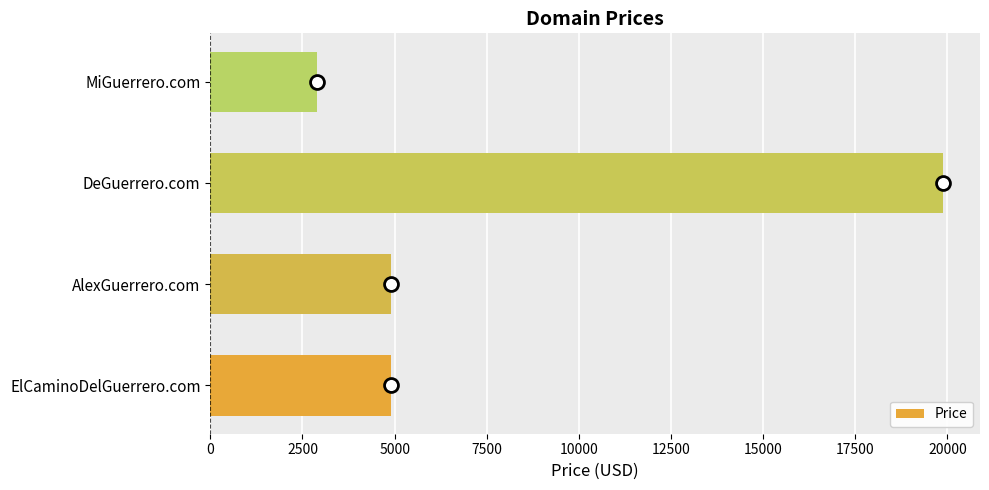

What is the change in value from ElCaminoDelGuerrero.com to MiGuerrero.com?

-2000